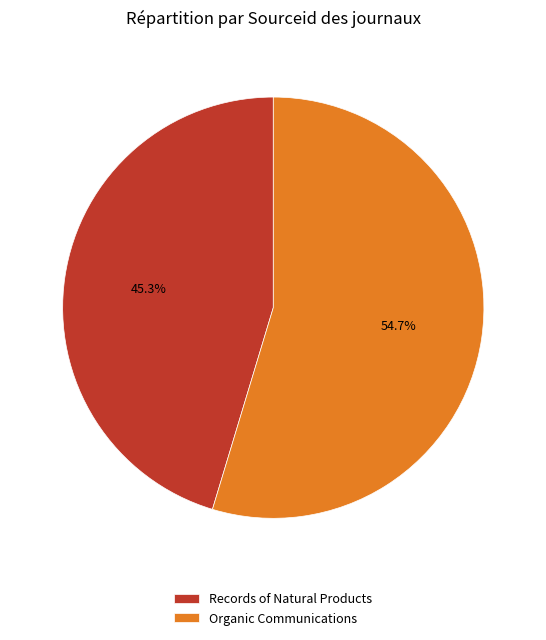

How many segments does this pie chart have?

2